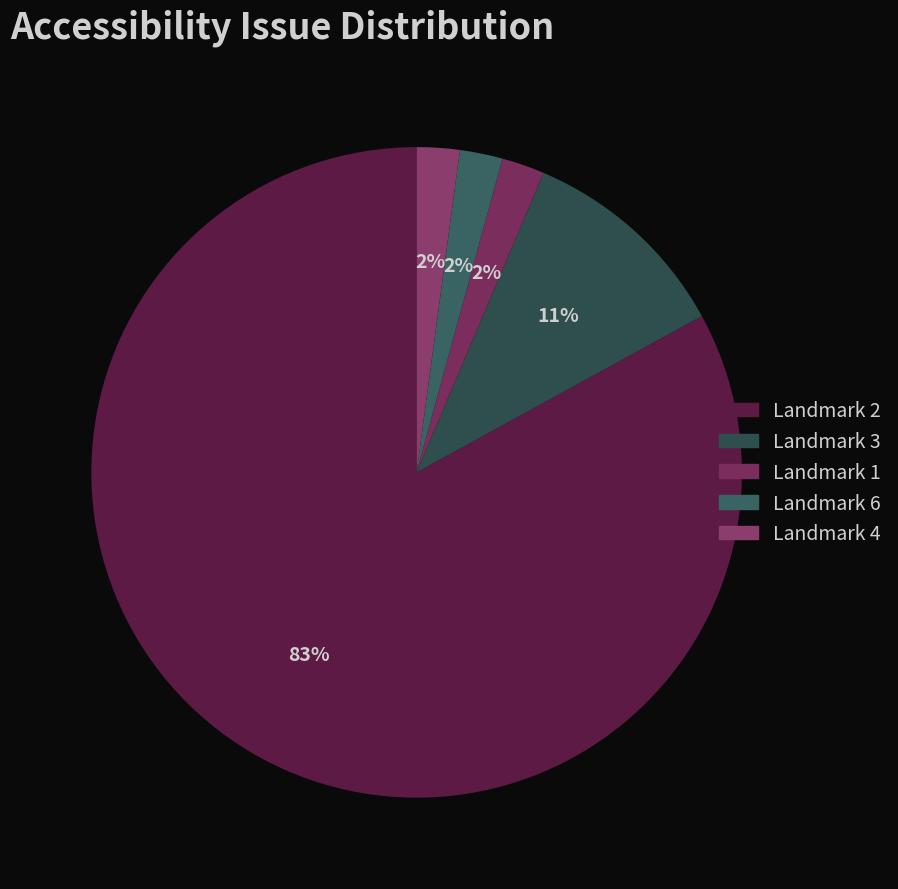

To the nearest percent, what is the average slice percentage?

20%